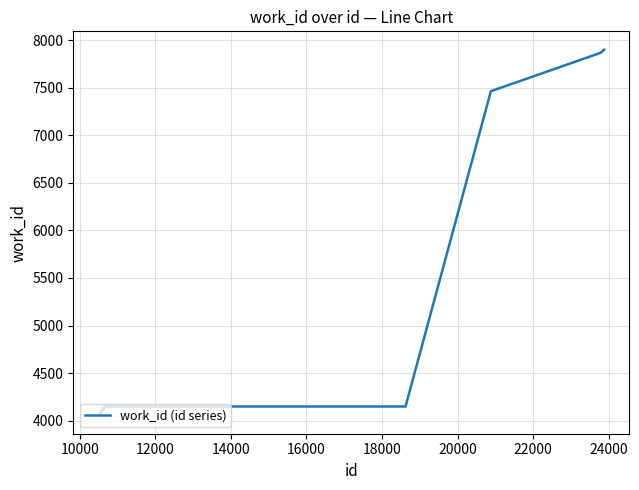

What is the greatest value displayed?

7899